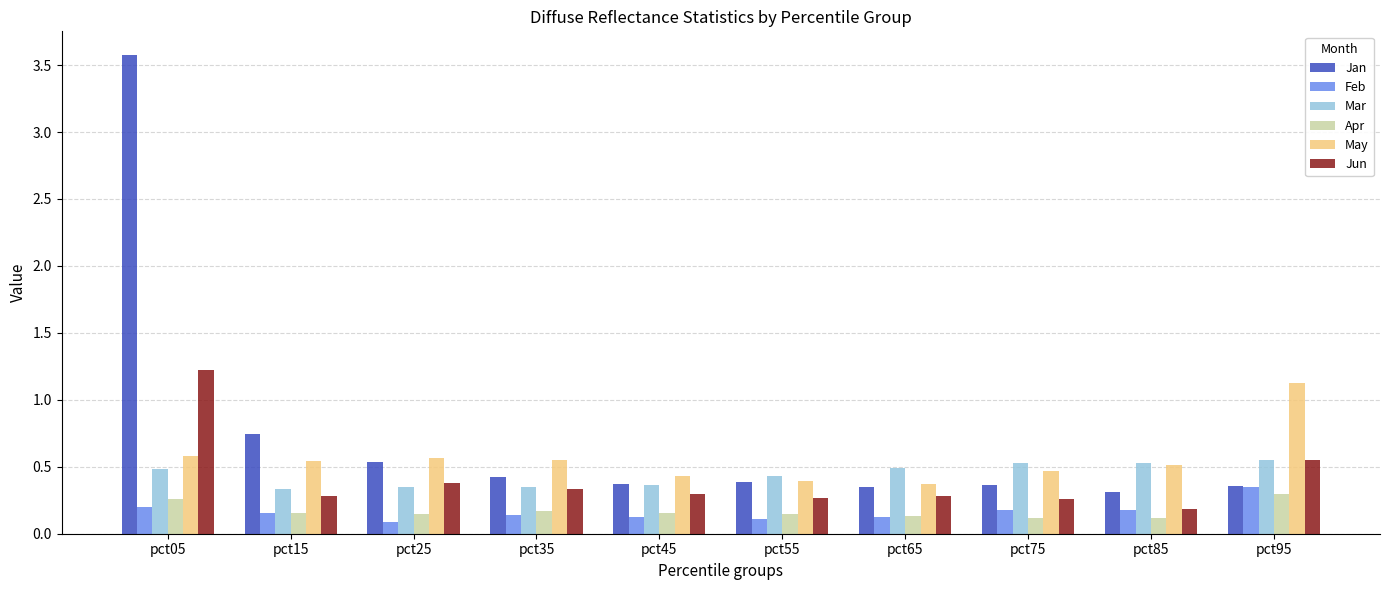

What is the difference between the maximum and minimum values in the Jan series?

3.3